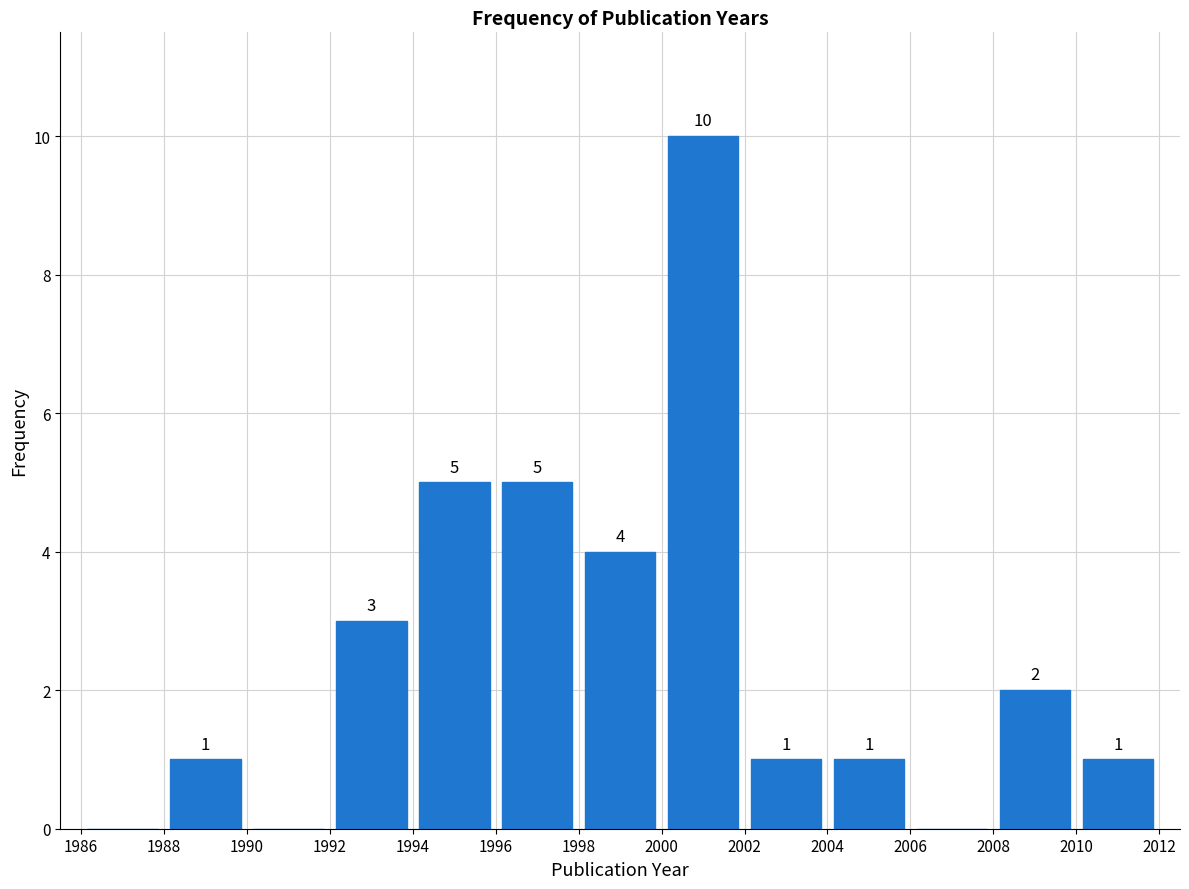

Which range on the x-axis has the tallest bar?

2000 to 2002